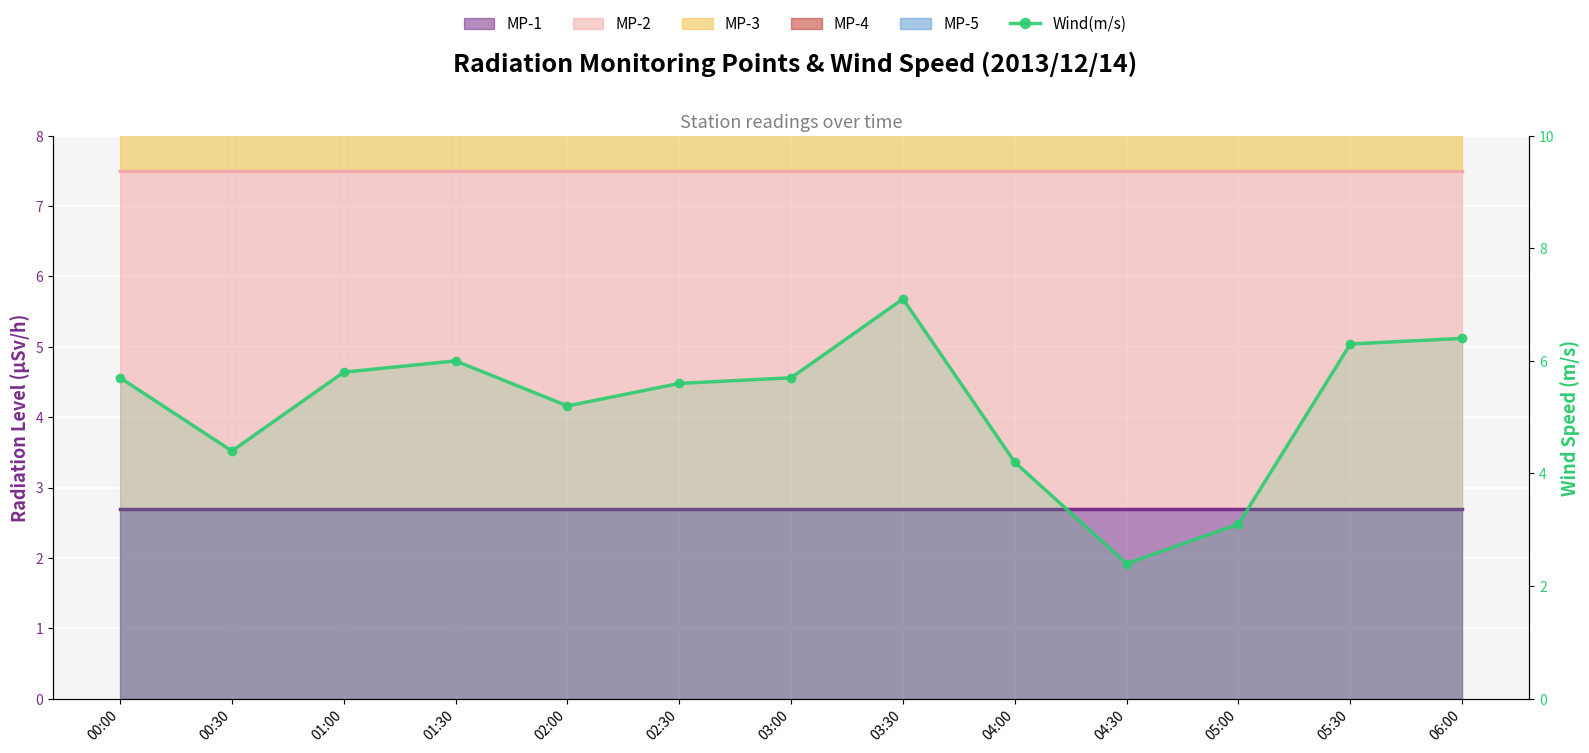

What is the difference between the second highest and second lowest values?

3.3